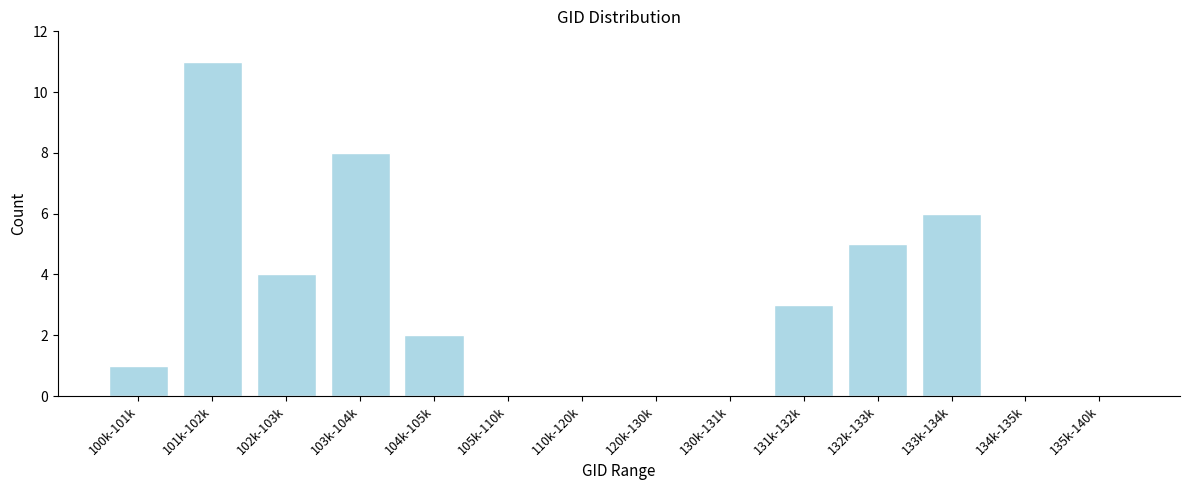

Reading left to right, list all the values displayed in this chart.

100k-101k=1	101k-102k=11	102k-103k=4	103k-104k=8	104k-105k=2	105k-110k=0	110k-120k=0	120k-130k=0	130k-131k=0	131k-132k=3	132k-133k=5	133k-134k=6	134k-135k=0	135k-140k=0